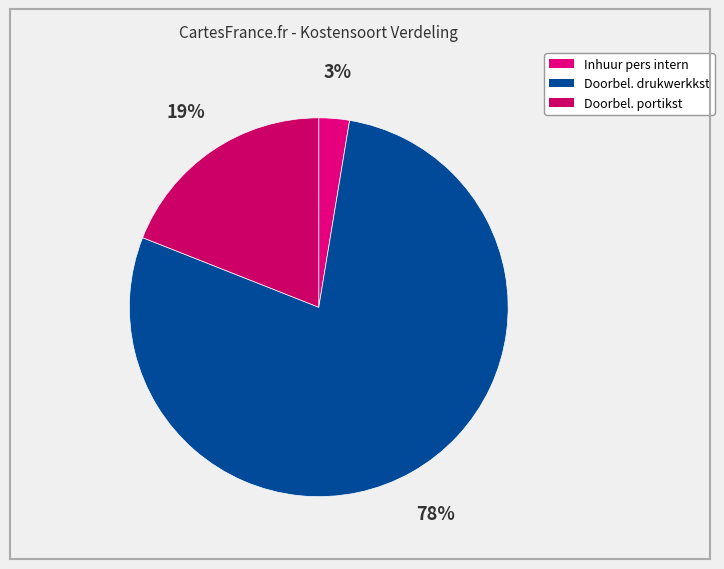

Does any single category account for the majority?

Yes